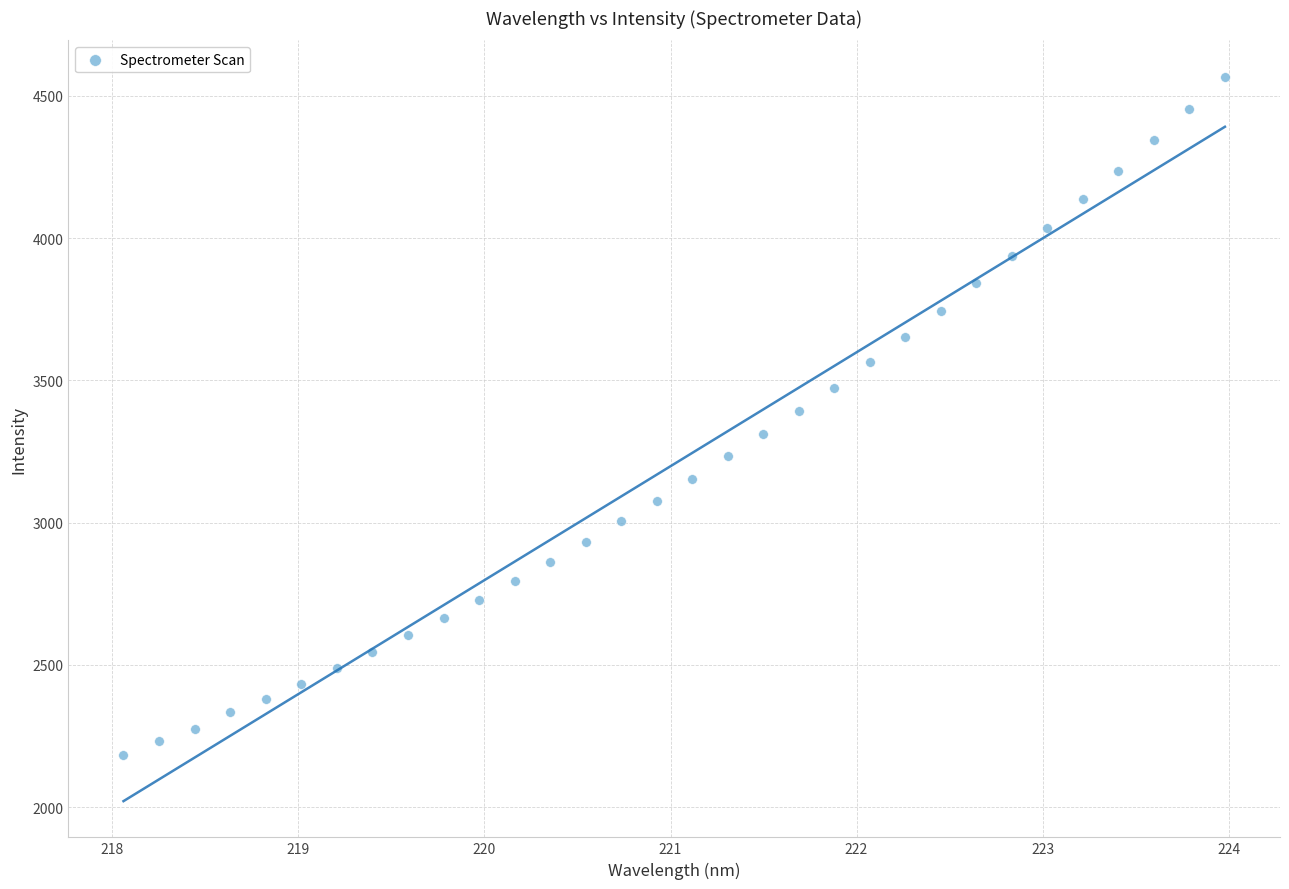

What is the range of Y values (max minus min)?

2384.3